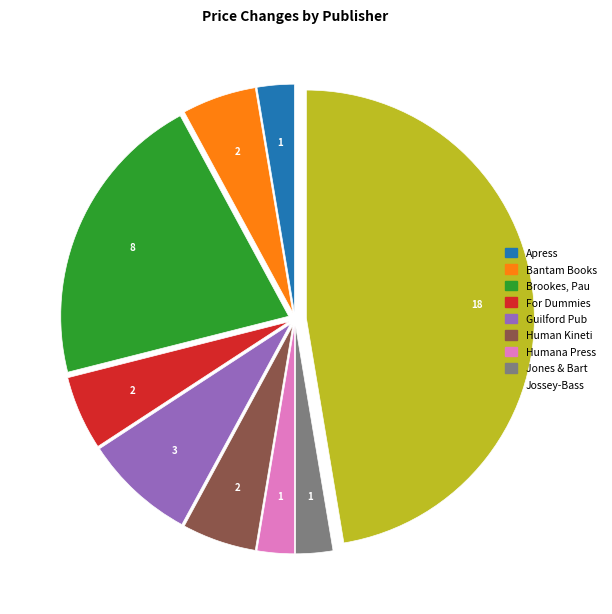

Is the sum of Bantam Books and Jones & Bart greater than half?

No